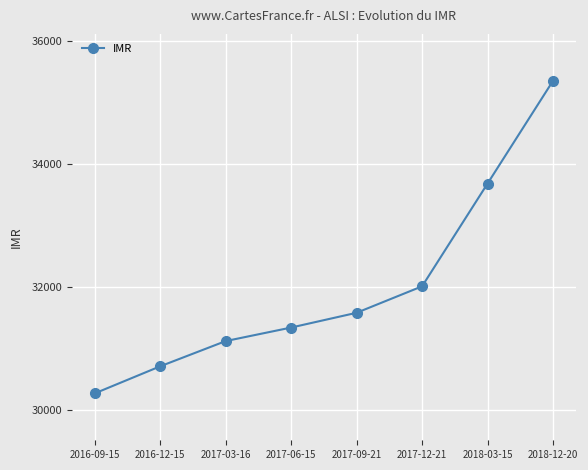

Reading right to left, extract all data points from this chart.

2018-12-20=35350	2018-03-15=33680	2017-12-21=32010	2017-09-21=31580	2017-06-15=31340	2017-03-16=31120	2016-12-15=30710	2016-09-15=30270